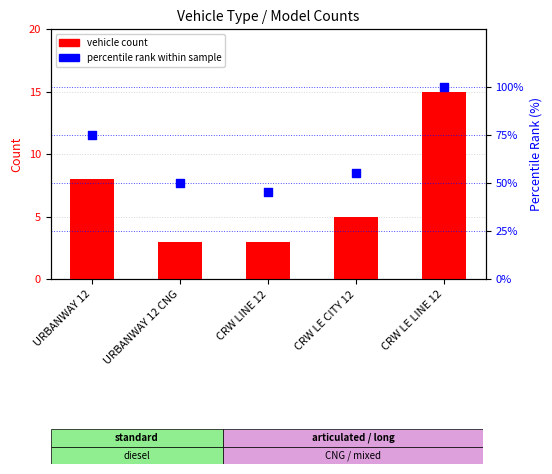

Which has a higher value, CRW LE LINE 12 or URBANWAY 12?

CRW LE LINE 12